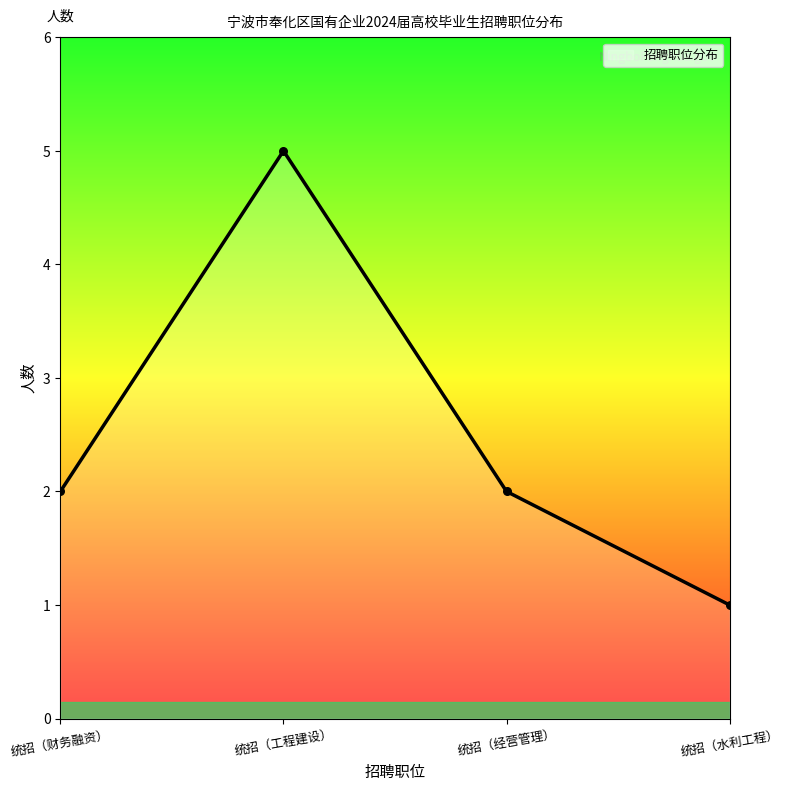

What is the ratio of the value at 统招（经营管理） to the value at 统招（水利工程）?

2.0